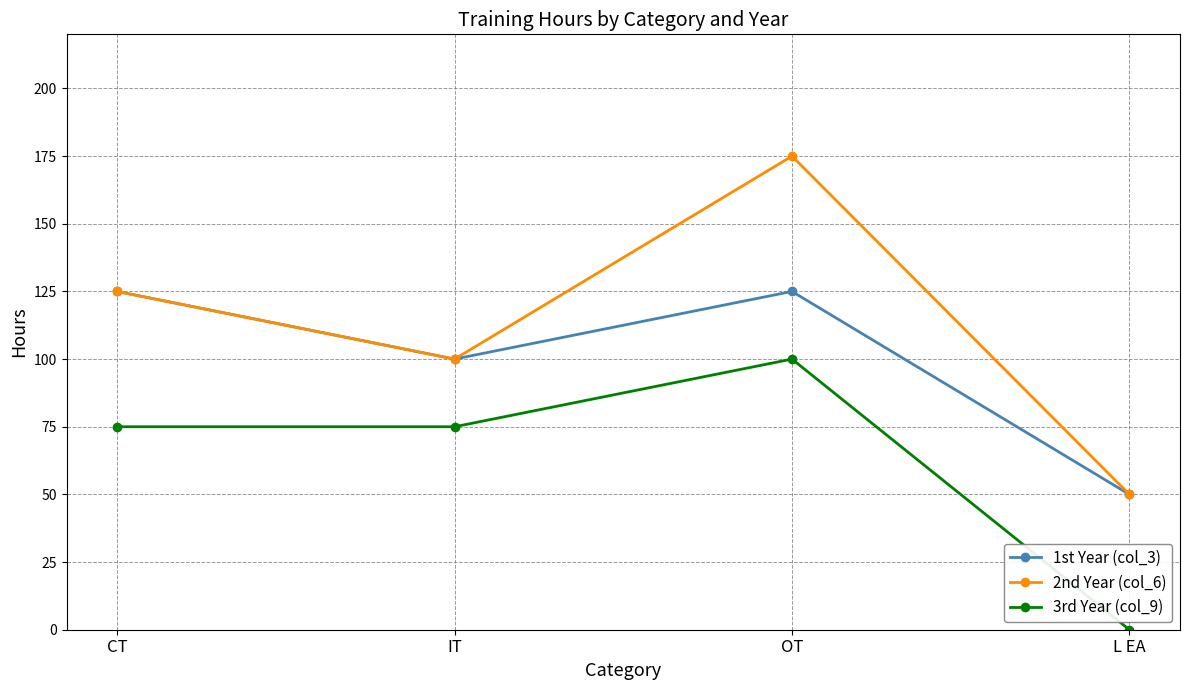

Rank the series by their average value, from highest to lowest.

2nd Year (col_6), 1st Year (col_3), 3rd Year (col_9)